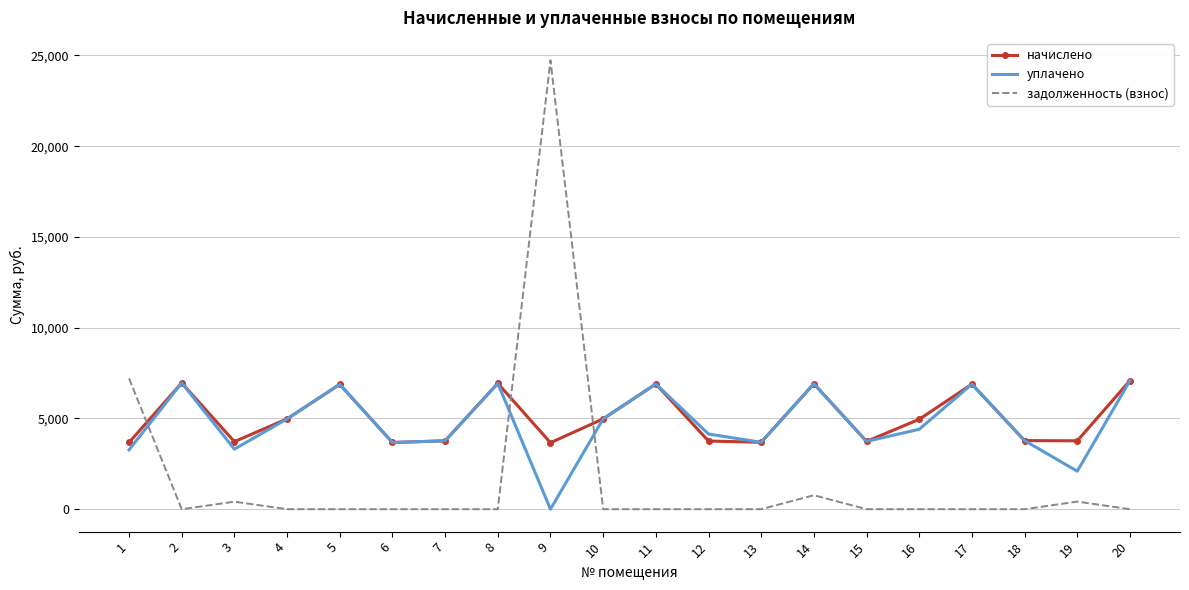

Is it true that уплачено equals 6426.7 at 13?

False